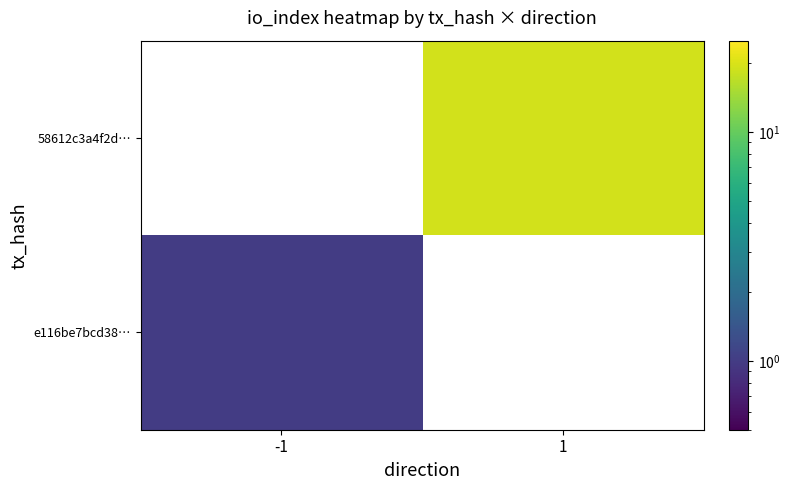

Rank the series by their average value, from highest to lowest.

e116be7bcd38…, 58612c3a4f2d…